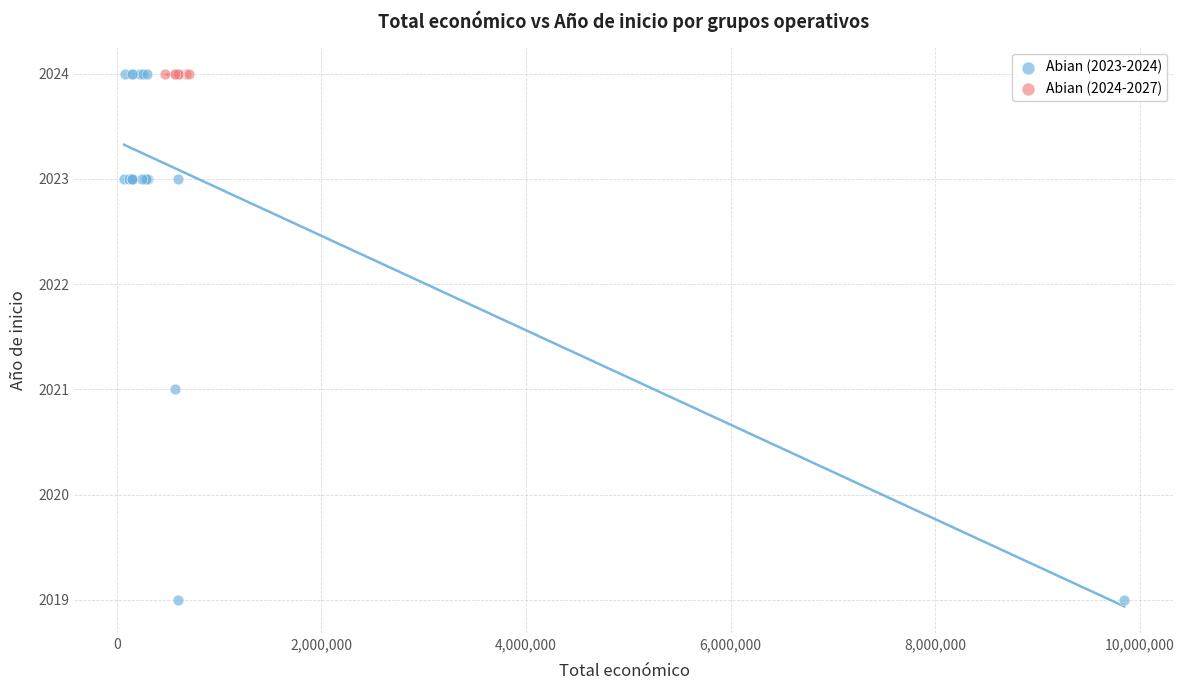

Which series reaches the minimum Y coordinate?

Abian (2023-2024)